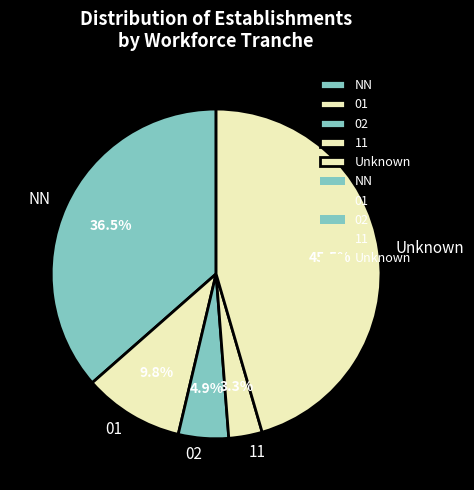

Approximately how many times larger is the value at 11 compared to 02?

0.7